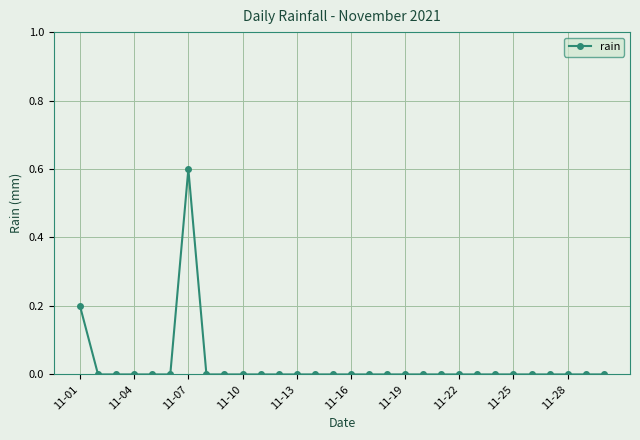

How many lines are shown in the chart?

1